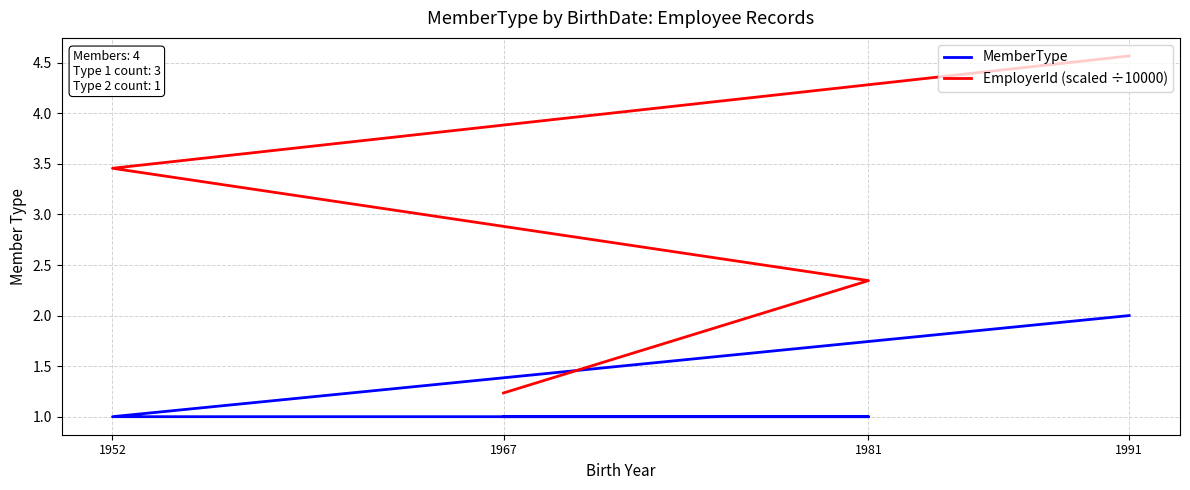

What is the difference between the maximum and minimum values in the MemberType series?

1.0